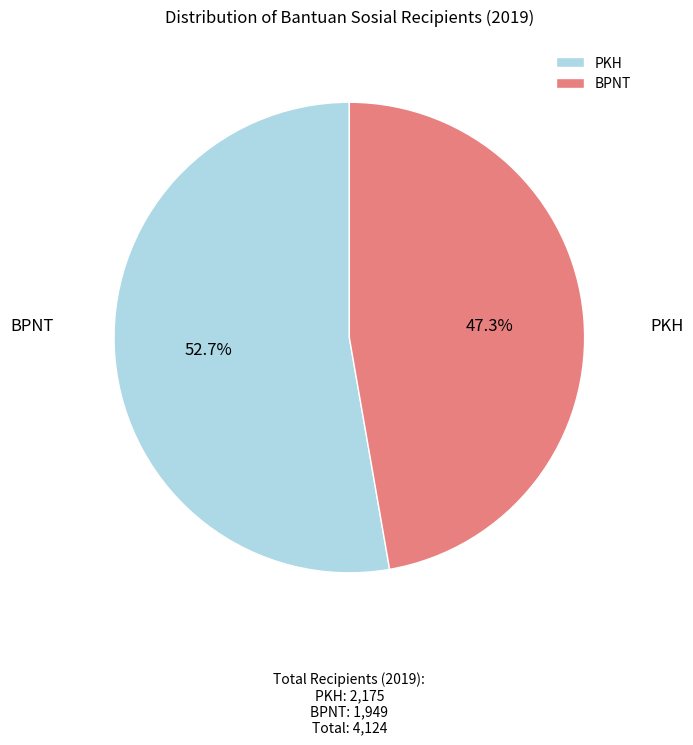

Which has a higher value, BPNT or PKH?

PKH